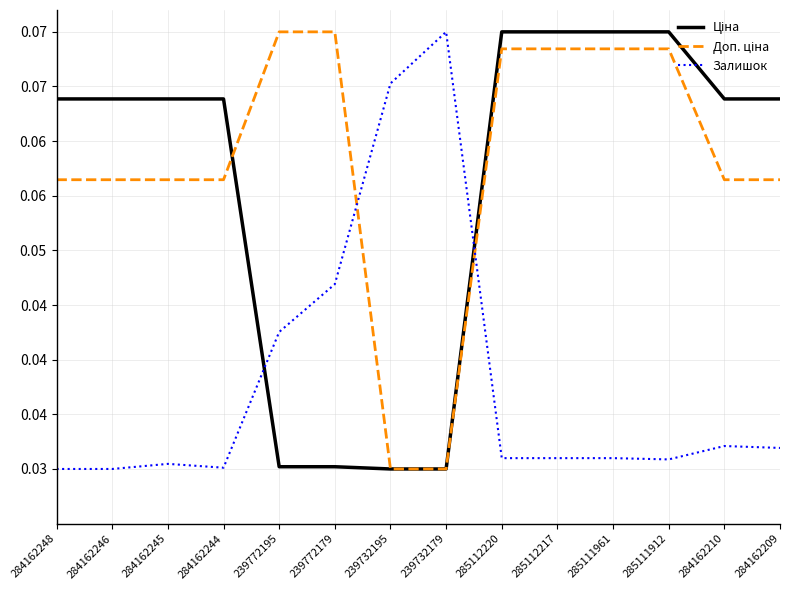

Does the chart have visible grid lines?

Yes